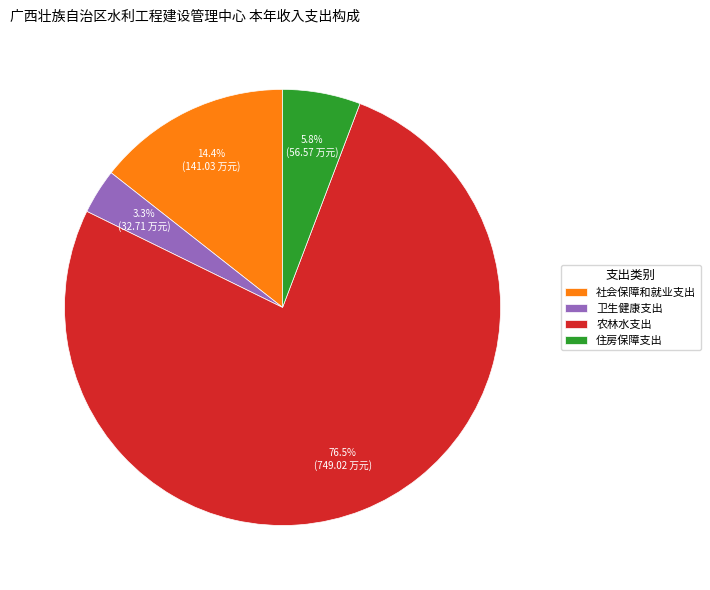

Is it true that 社会保障和就业支出 is 25% of the pie?

False